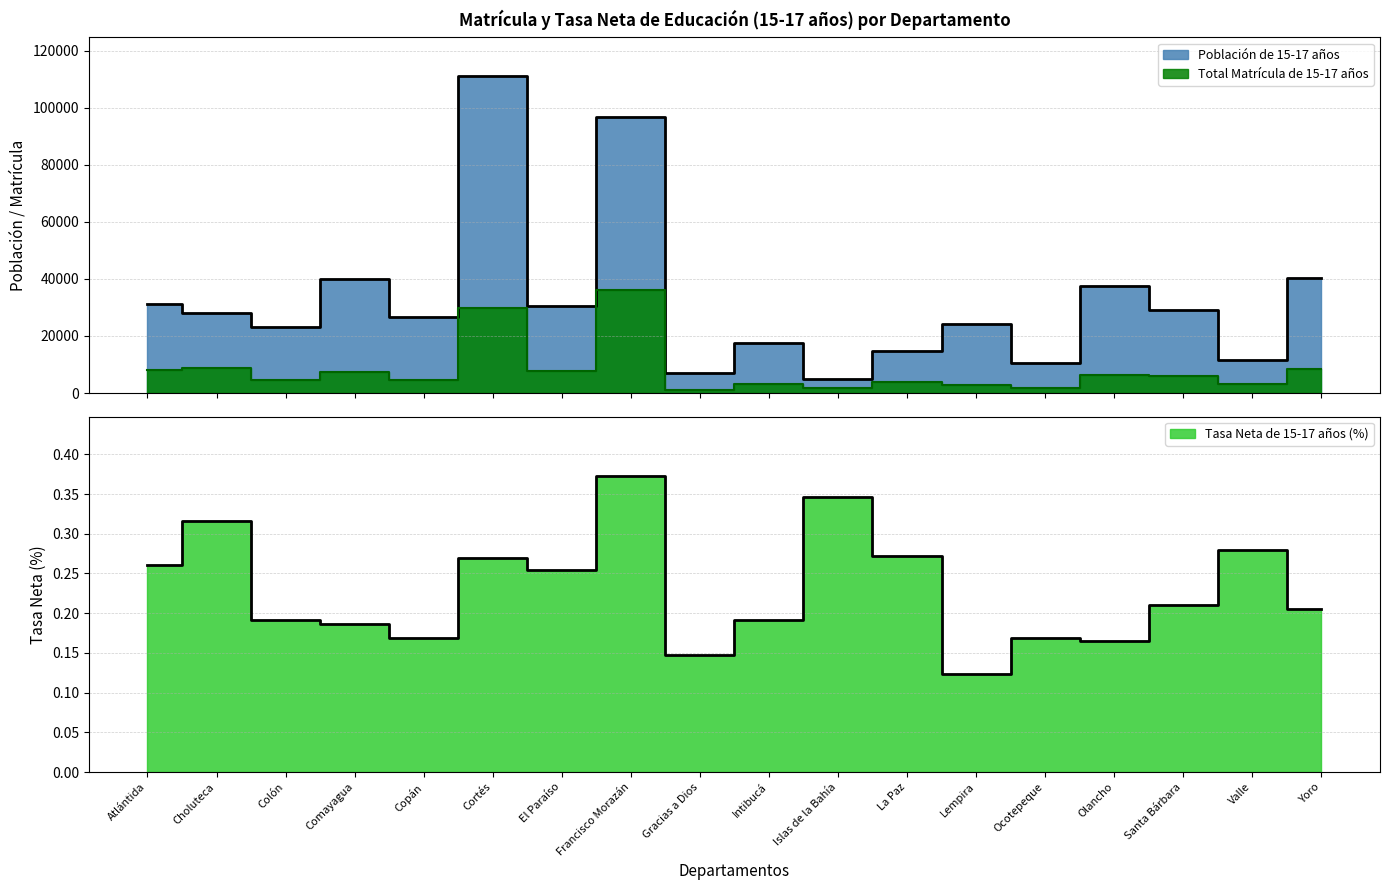

How many distinct data groups are displayed?

3